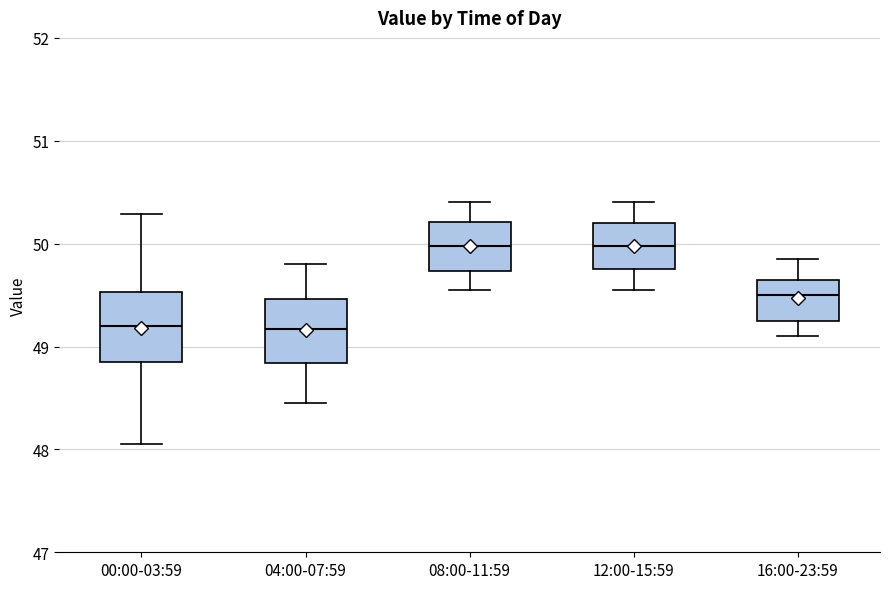

Reading left to right, transcribe this box plot: for each box, give where its median line is, the range the box spans, and where its two whiskers end, as read against the y-axis. The values are not printed on the chart, so give them approximately, as read against the axis.

00:00-03:59: median 49.2, box 48.8 to 49.5, whiskers 48.1 to 50.3
04:00-07:59: median 49.2, box 48.8 to 49.5, whiskers 48.5 to 49.8
08:00-11:59: median 50.0, box 49.7 to 50.2, whiskers 49.6 to 50.4
12:00-15:59: median 50.0, box 49.8 to 50.2, whiskers 49.6 to 50.4
16:00-23:59: median 49.5, box 49.3 to 49.7, whiskers 49.1 to 49.9